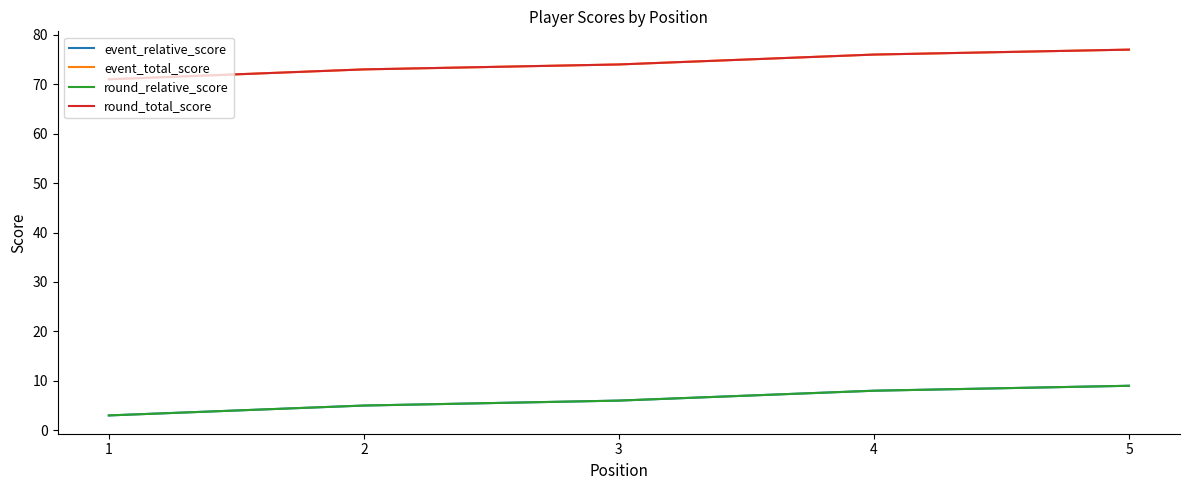

At 5, list the series in order from largest to smallest.

event_total_score, round_total_score, event_relative_score, round_relative_score